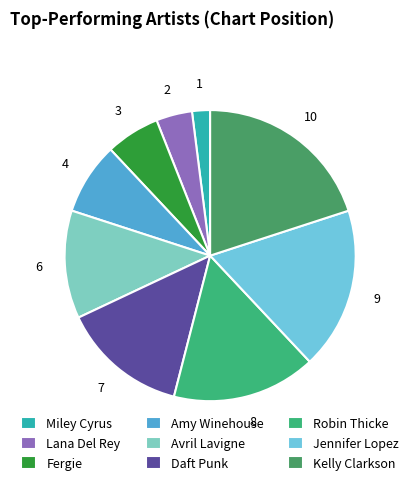

Which slice is the smallest?

Miley Cyrus